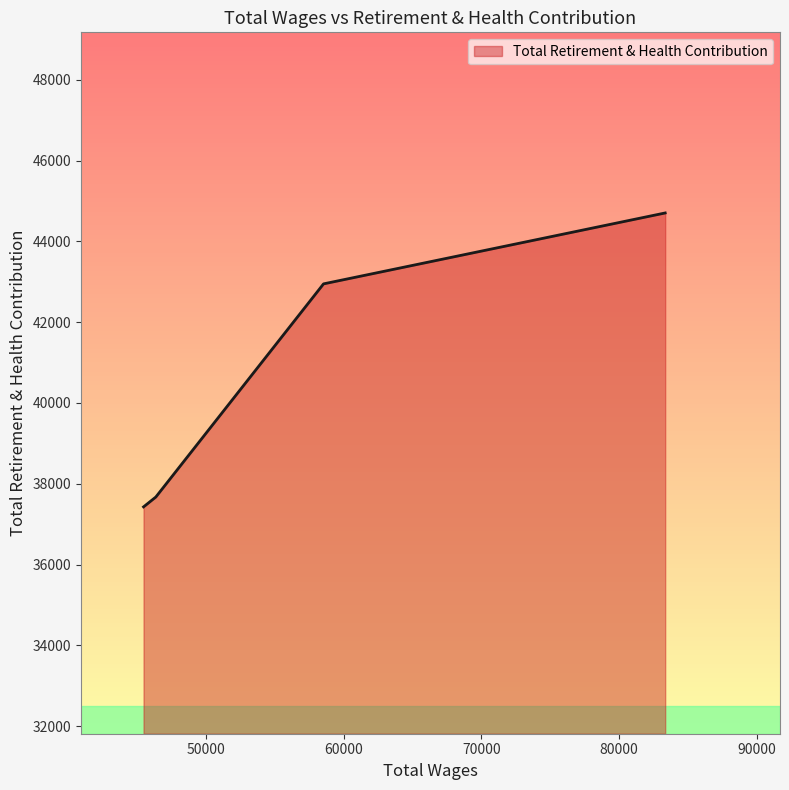

What is the maximum value shown in the chart?

44702